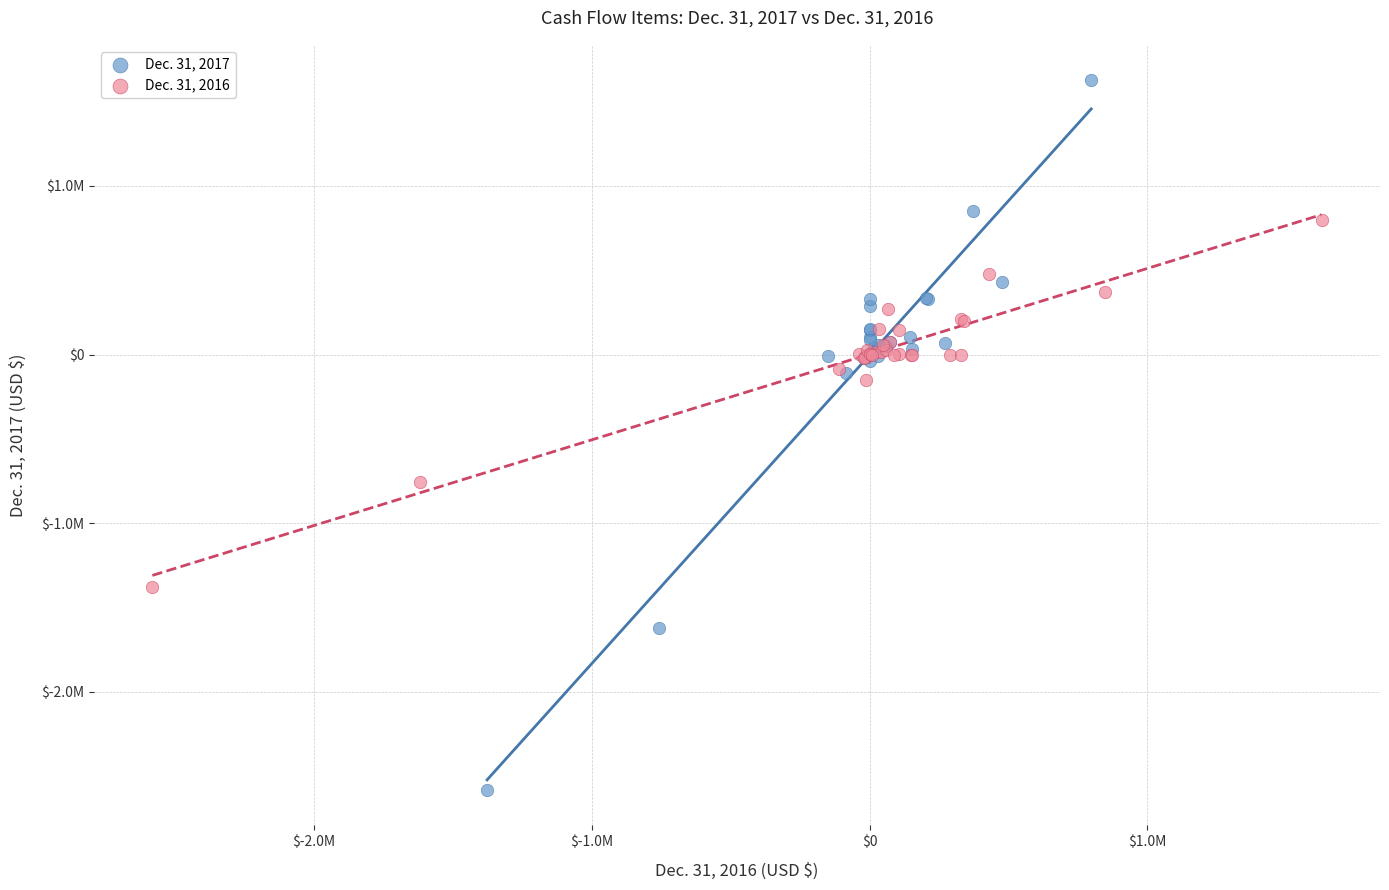

Which series contains the highest Y value?

Dec. 31, 2017